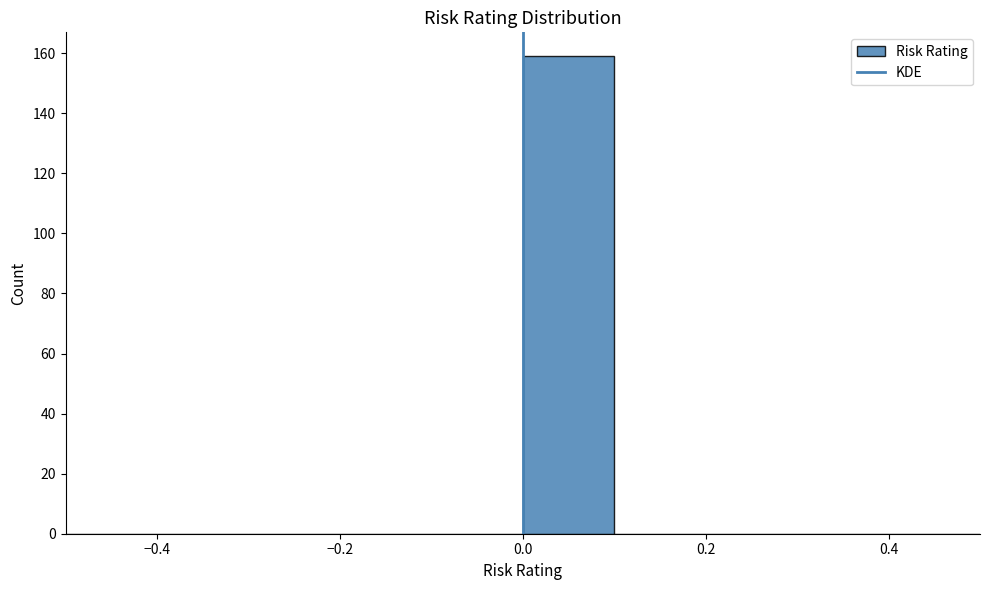

What is the height of the bar covering 0.0 to 0.1 on the x-axis? The values are not printed on the chart, so give them approximately, as read against the axis.

160